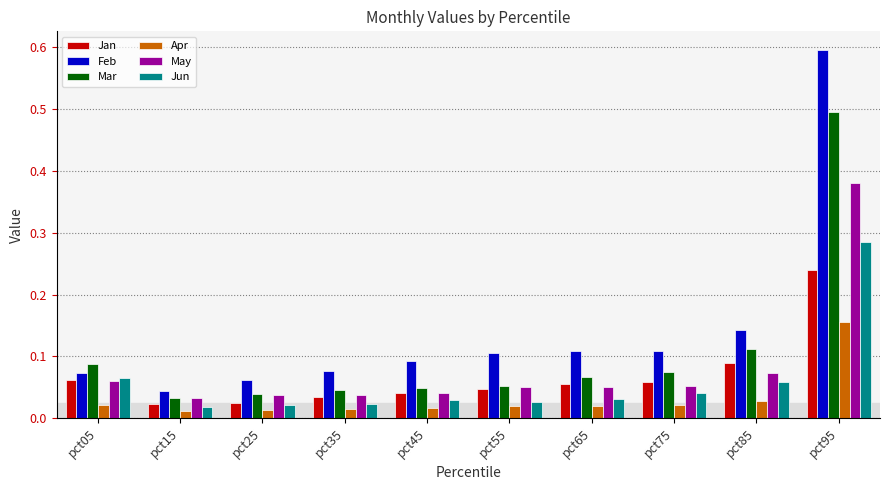

What are all the series names shown in the legend?

Jan, Feb, Mar, Apr, May, Jun